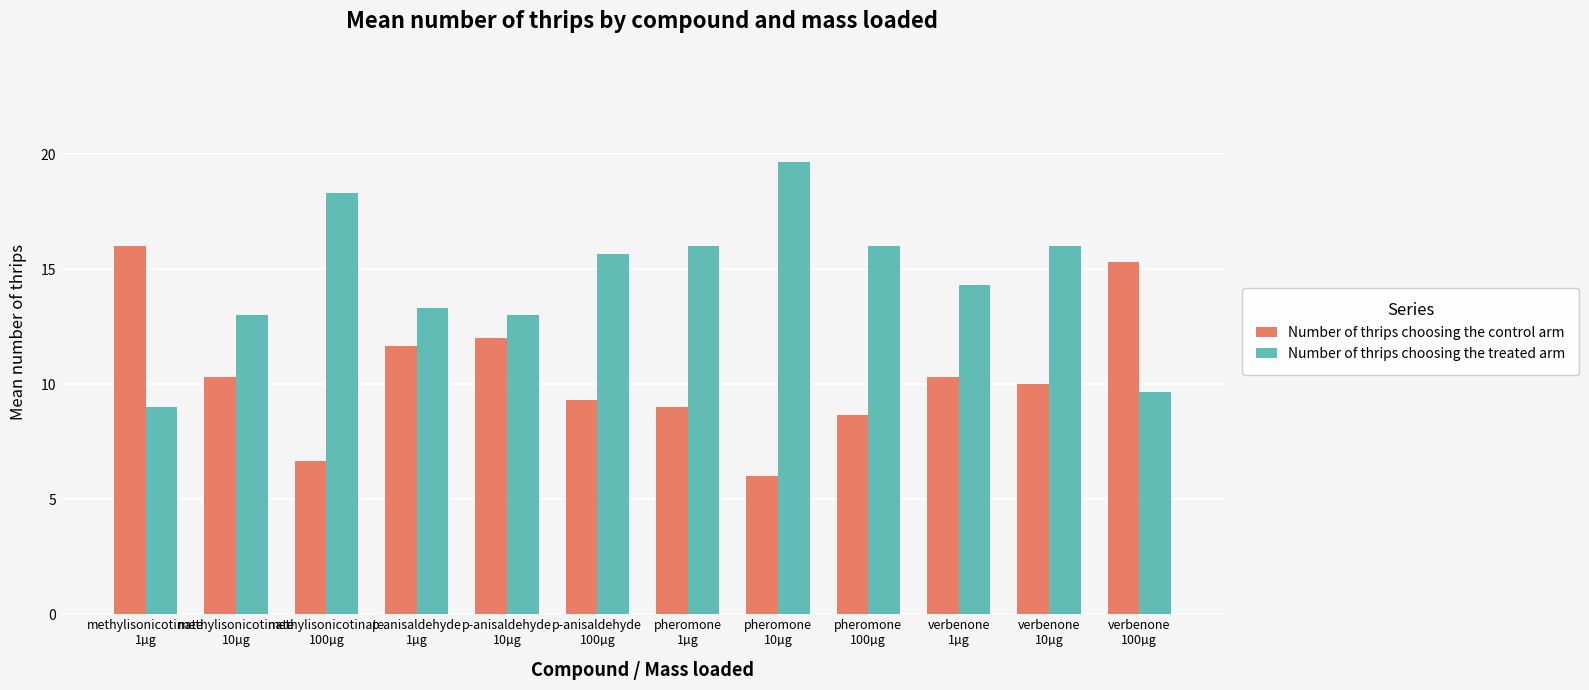

True or false: Number of thrips choosing the control arm has a value of 13.9 at methylisonicotinate
10µg.

False